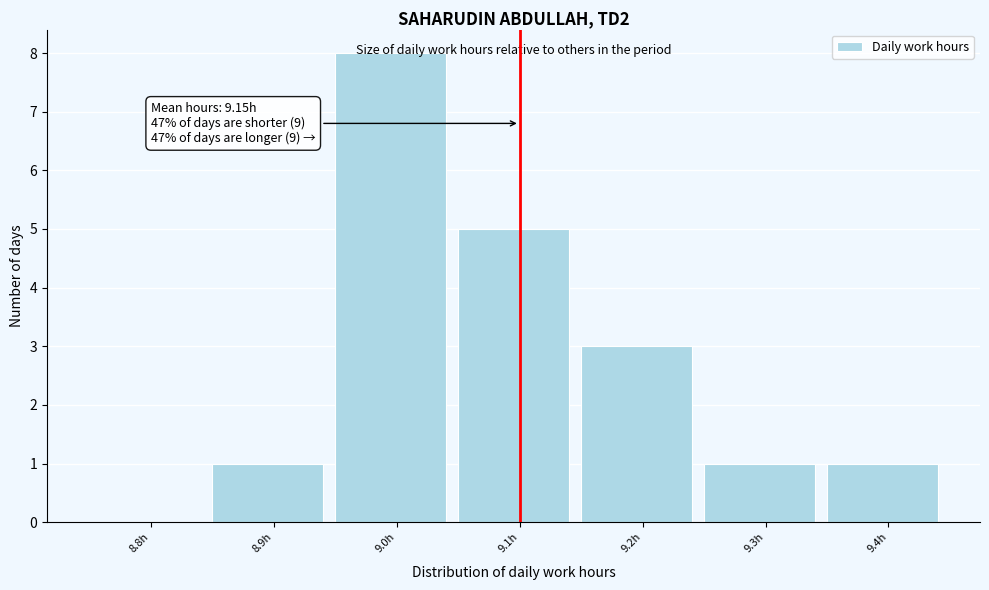

What is the sum of all values?

19